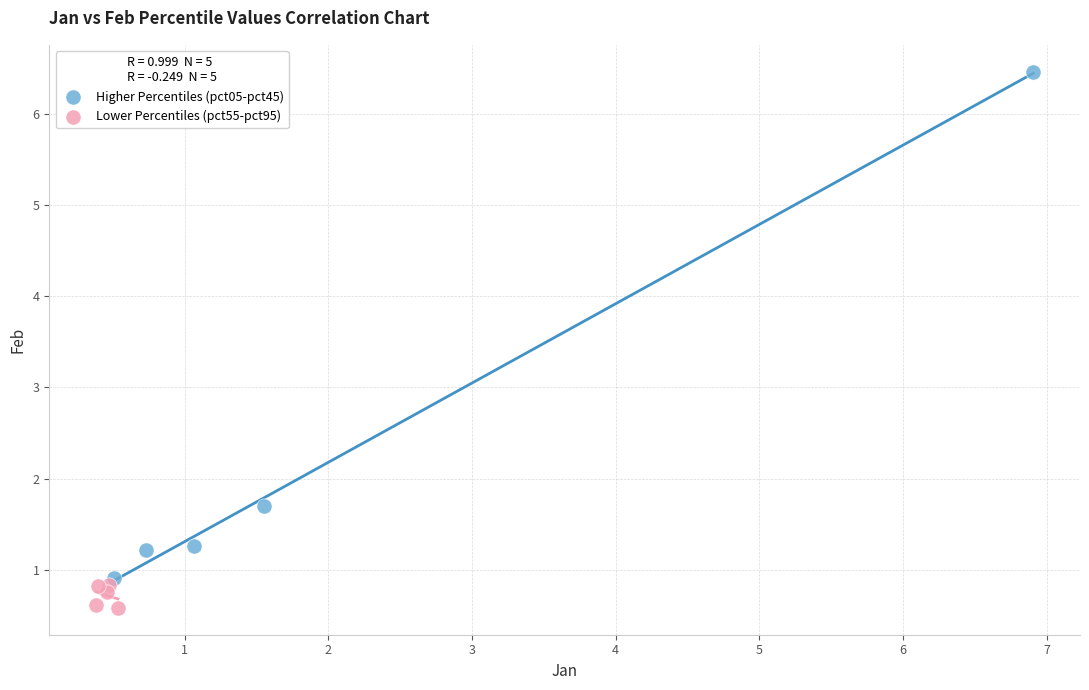

Which series contains the lowest Y value?

Lower Percentiles (pct55-pct95)